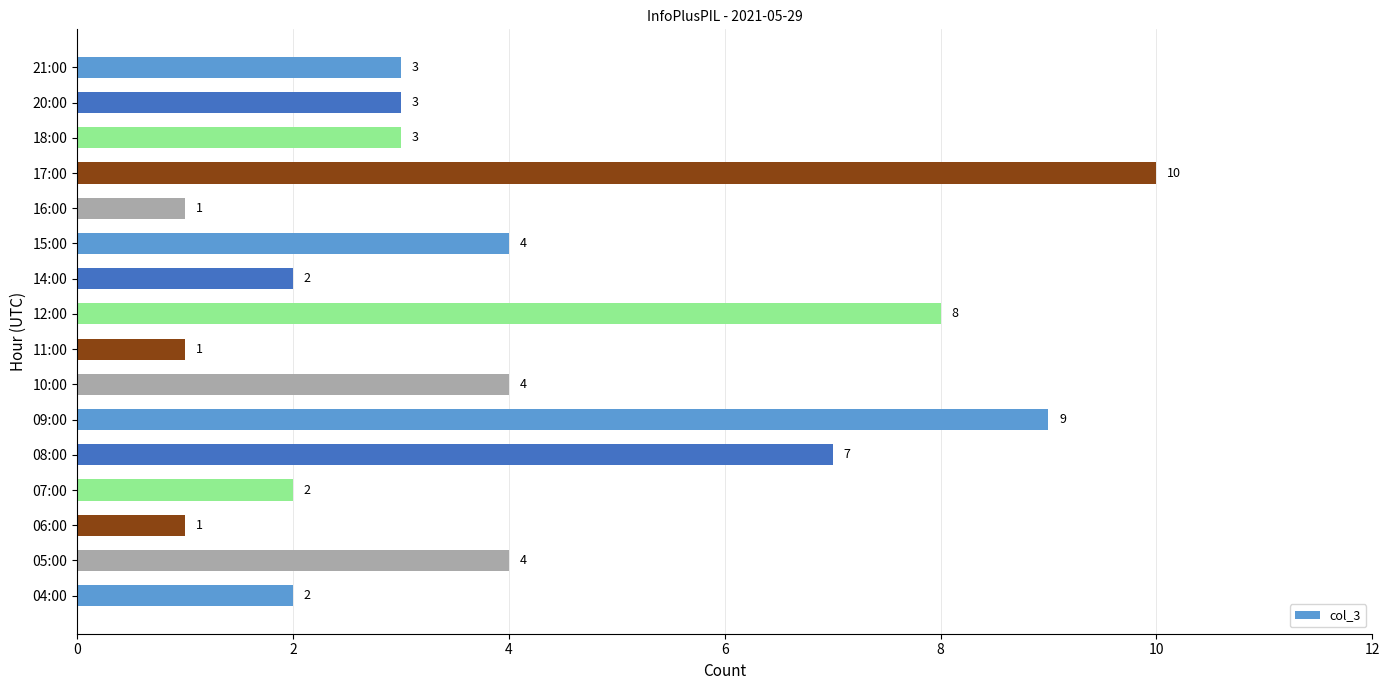

What is the ratio of the value at 06:00 to the value at 16:00?

1.0